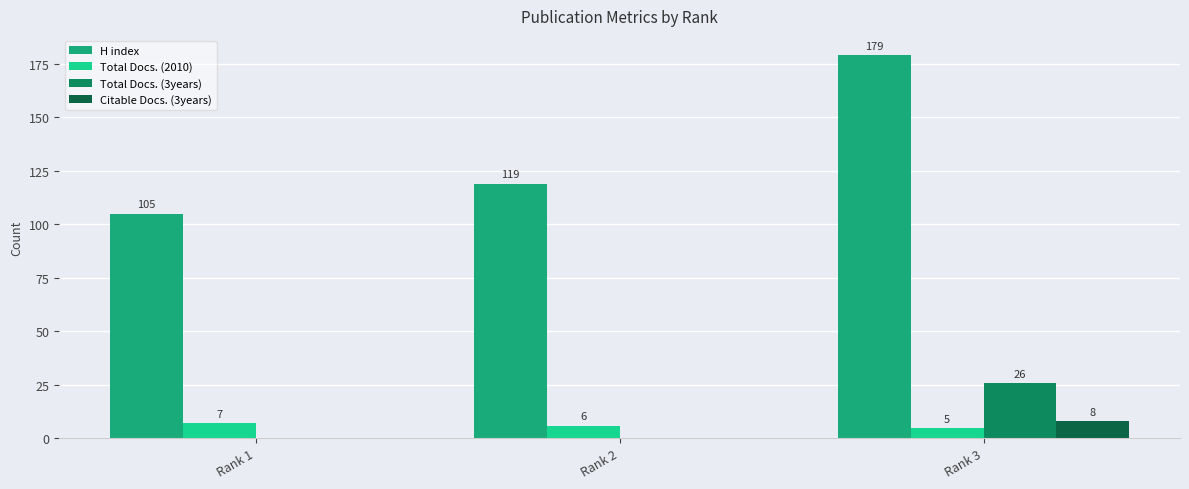

Reading left to right, list all the values displayed in this chart.

H index: 105	119	179
Total Docs. (2010): 7	6	5
Total Docs. (3years): 0	0	26
Citable Docs. (3years): 0	0	8